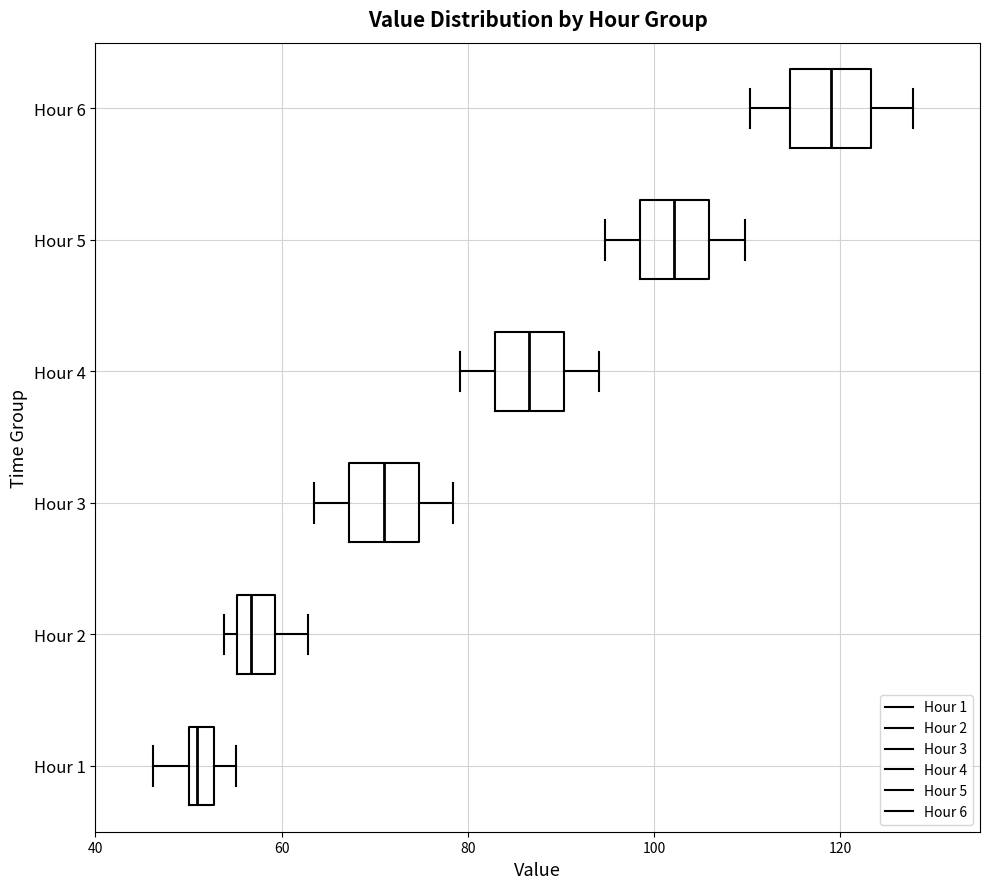

Which box has the furthest to the left median line?

Hour 1